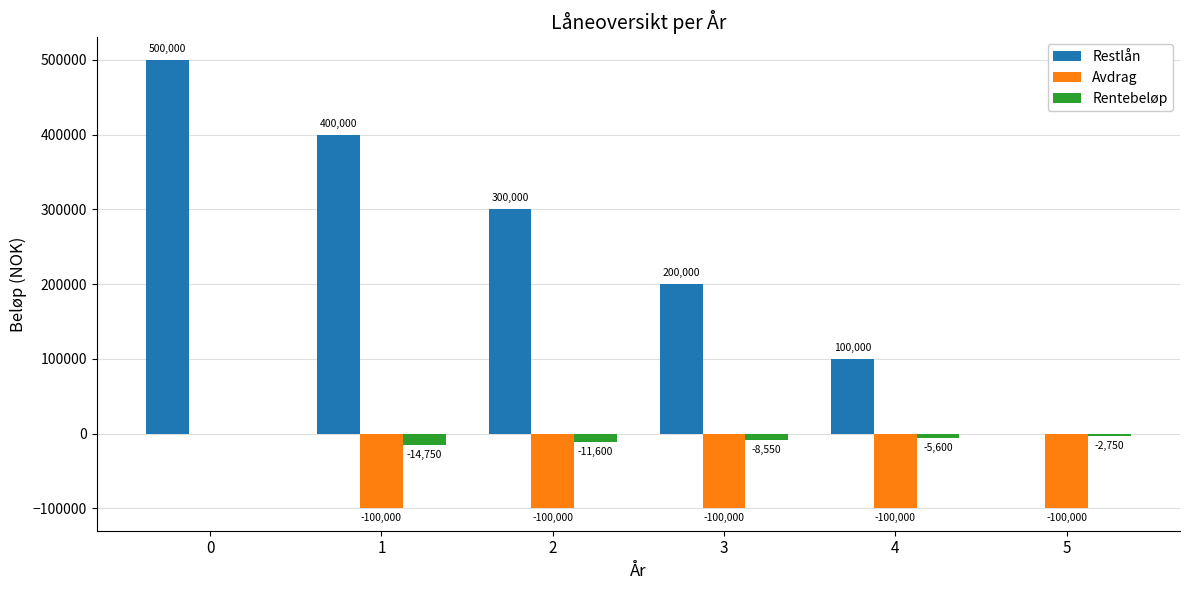

What is the sum of the Rentebeløp values at 5 and 1?

-17500